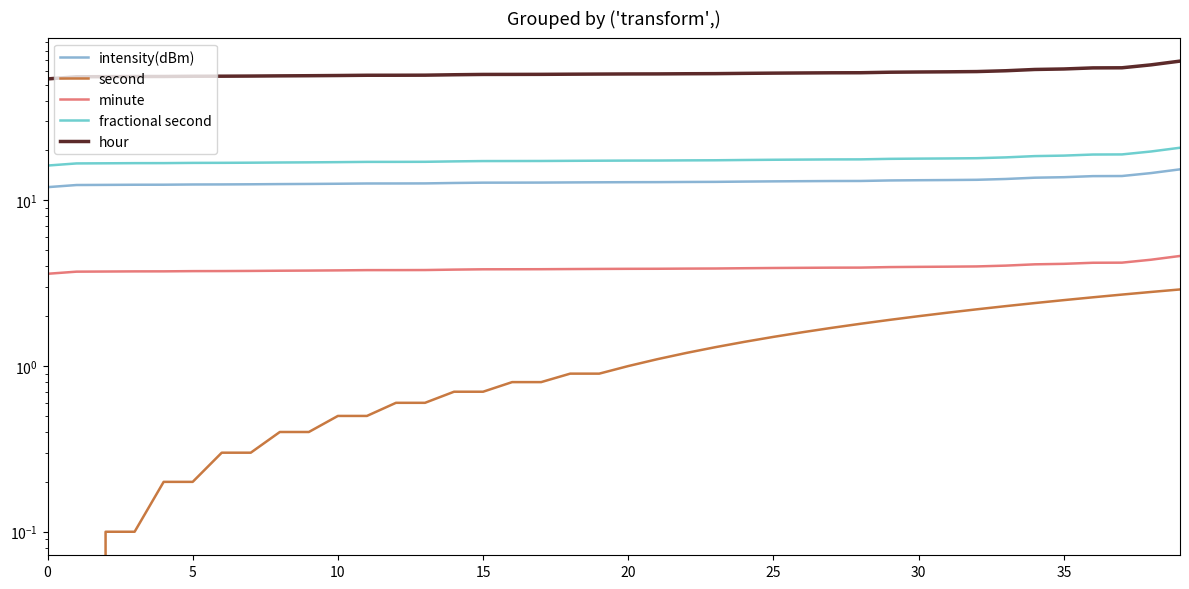

What is the total value across all series at 16?

92.3